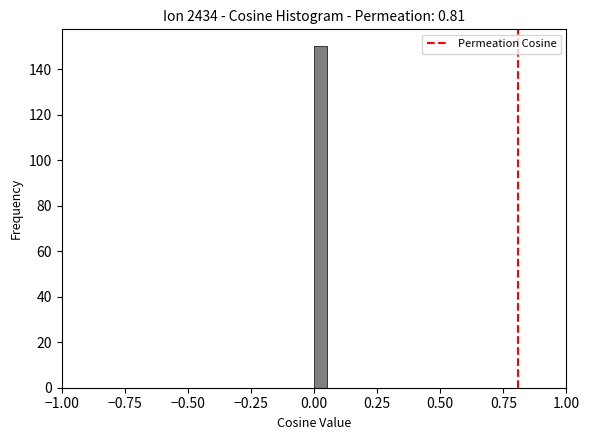

Read against the x-axis, roughly where is the centre of the tallest bar?

0.05